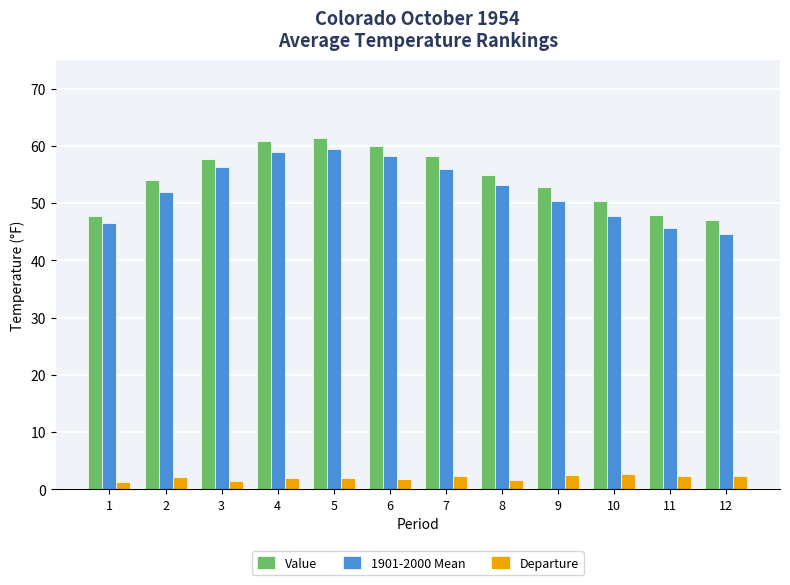

What is the difference between the maximum and minimum values in the Departure series?

1.4